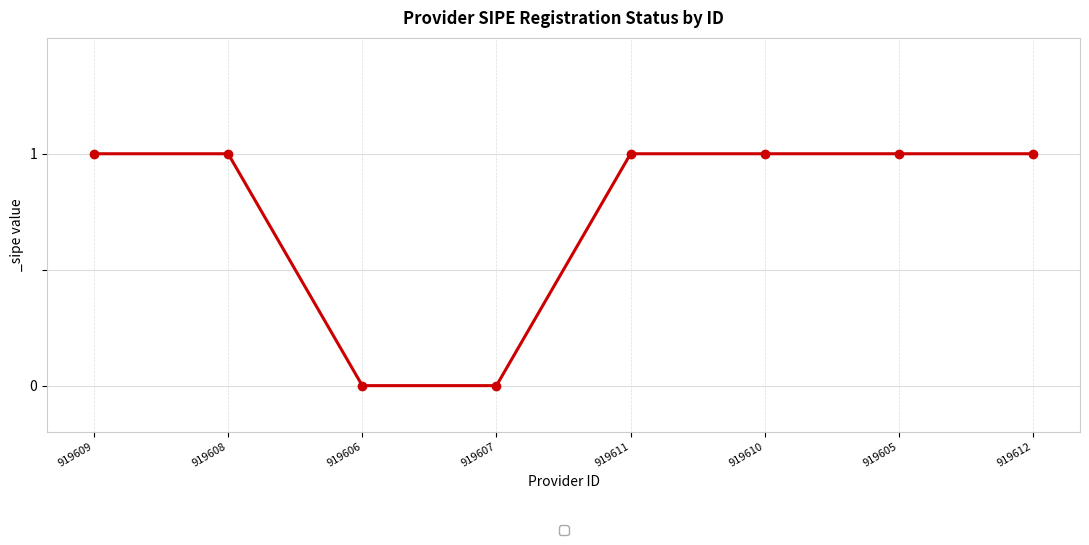

Count the number of data series in this chart.

1